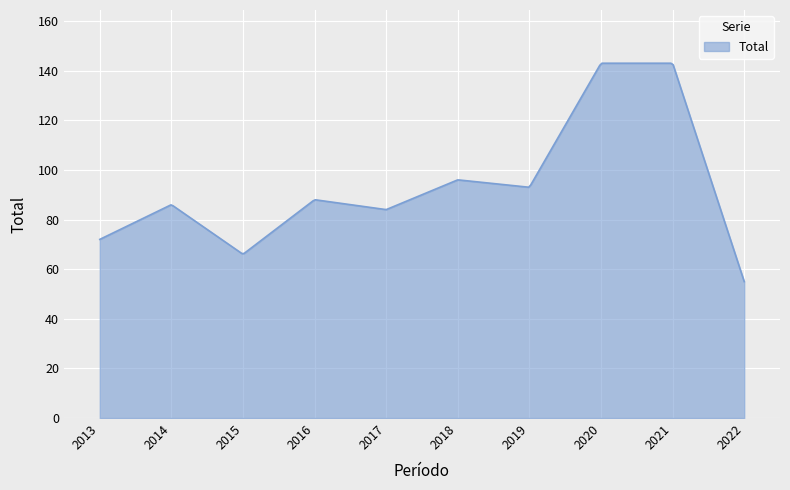

How many lines are shown in the chart?

1